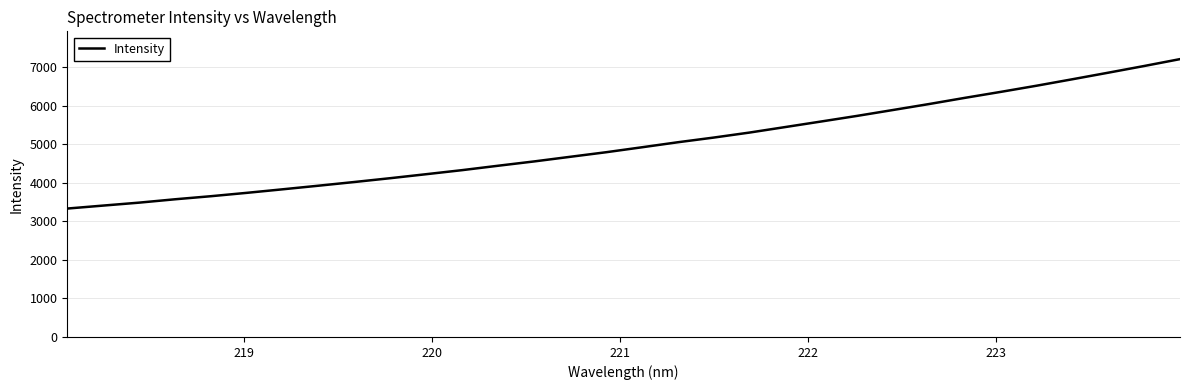

What is the smallest value displayed?

3328.8